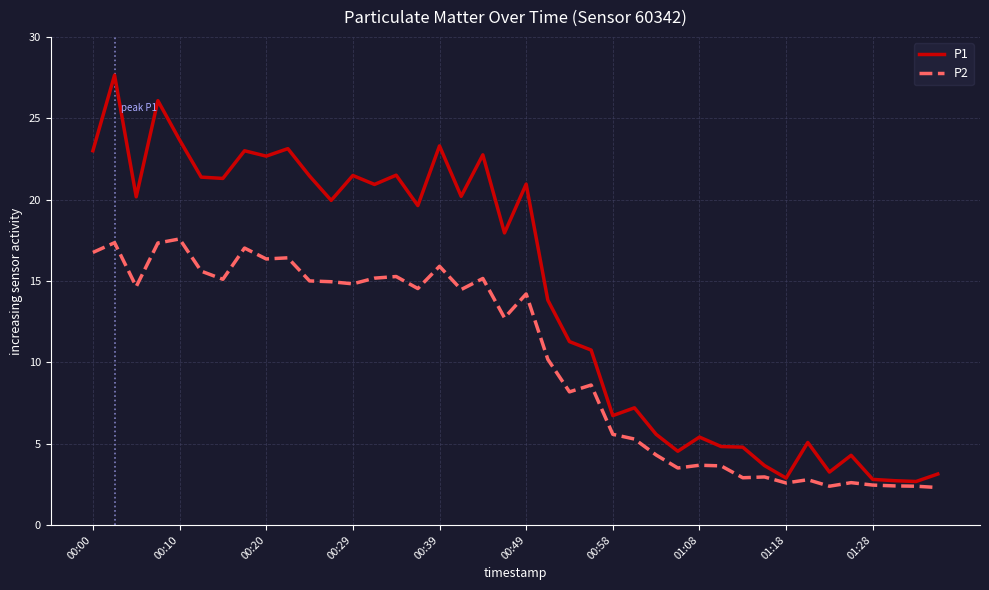

What is the minimum value shown in the chart?

2.3